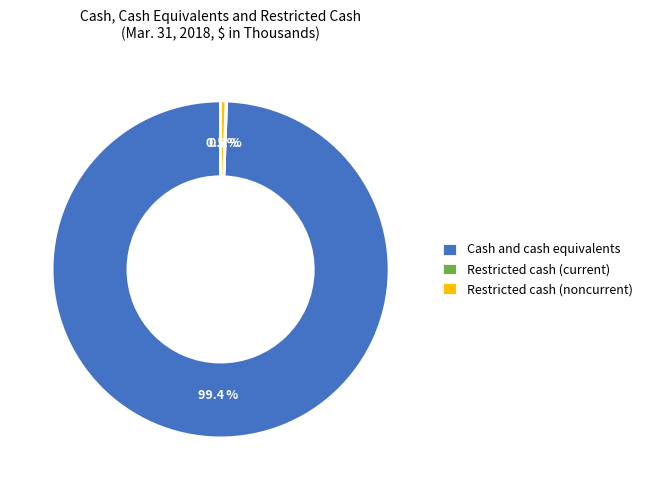

What is the largest slice in the pie chart?

Cash and cash equivalents